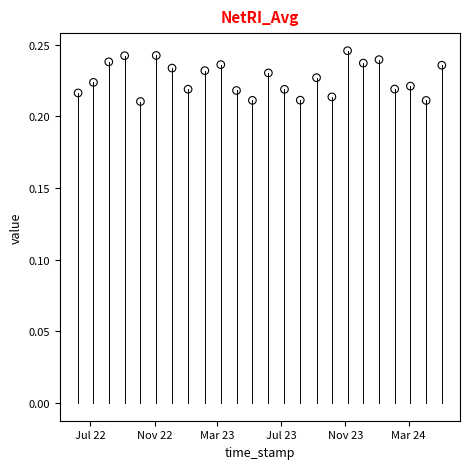

What is the range of X values (max minus min)?

696.5